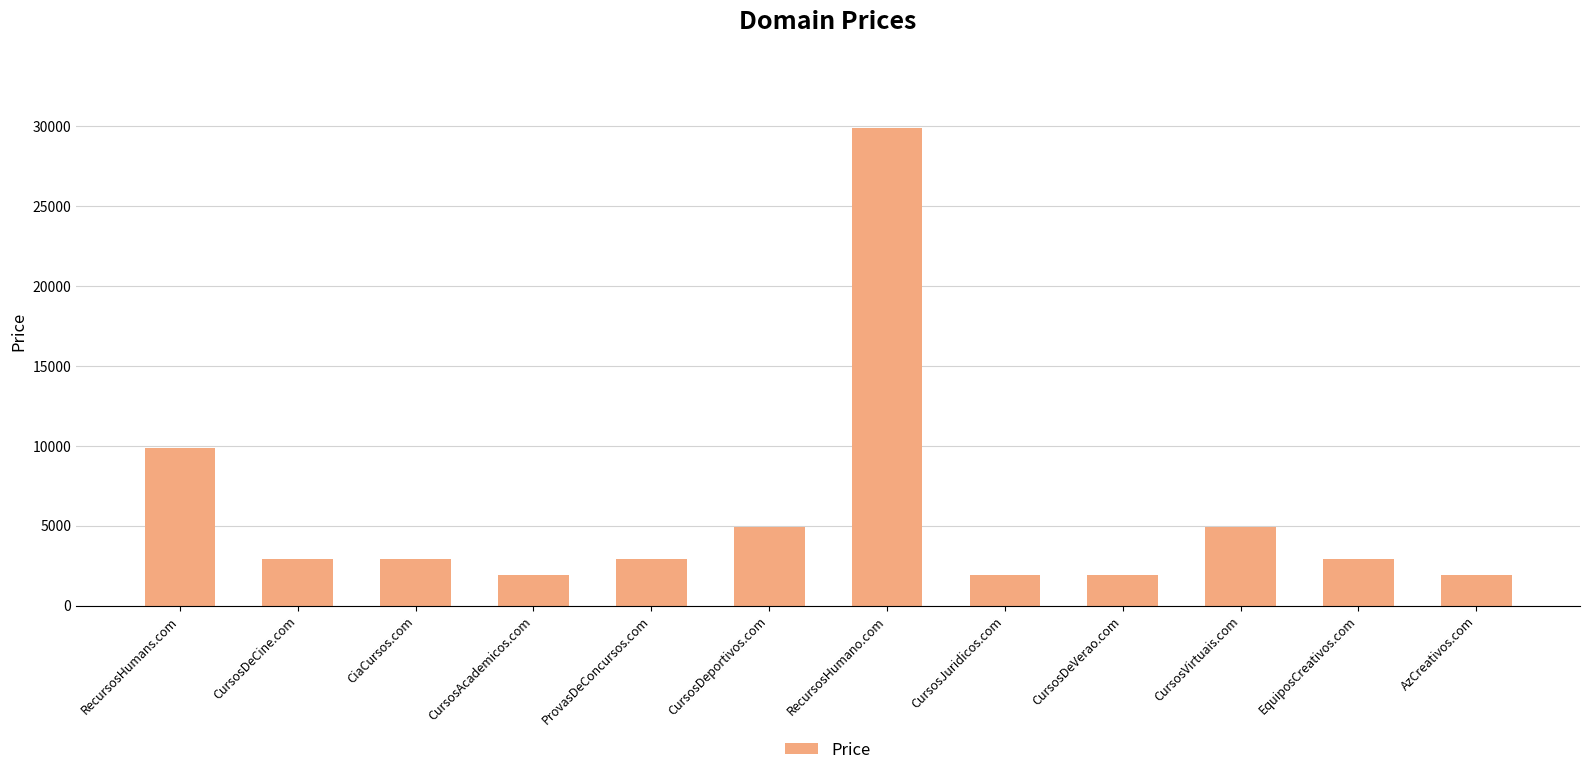

What is the difference between the second highest and second lowest values?

8000